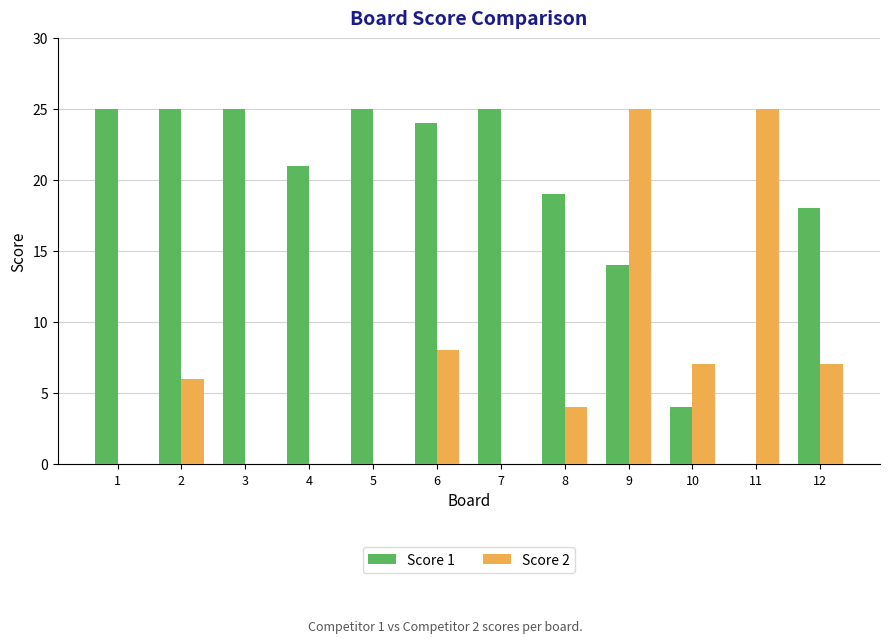

How many positive values does the Score 1 series have?

11